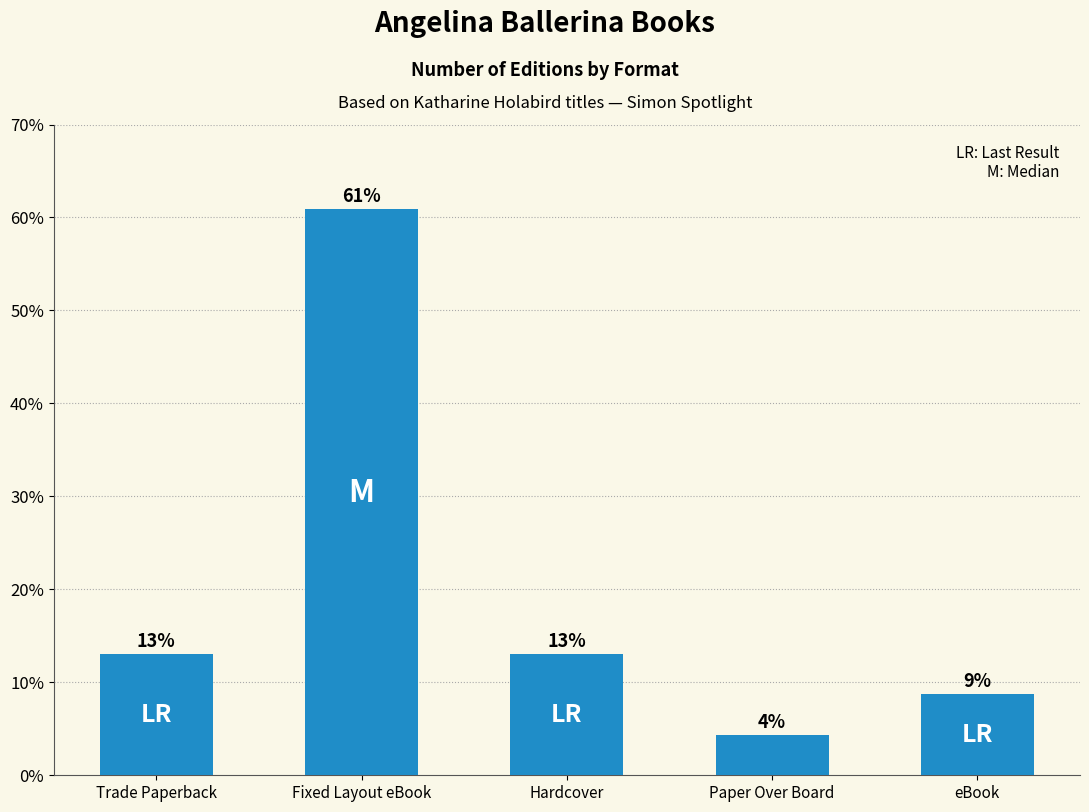

What is the sum of the values at Fixed Layout eBook and Paper Over Board?

65.2